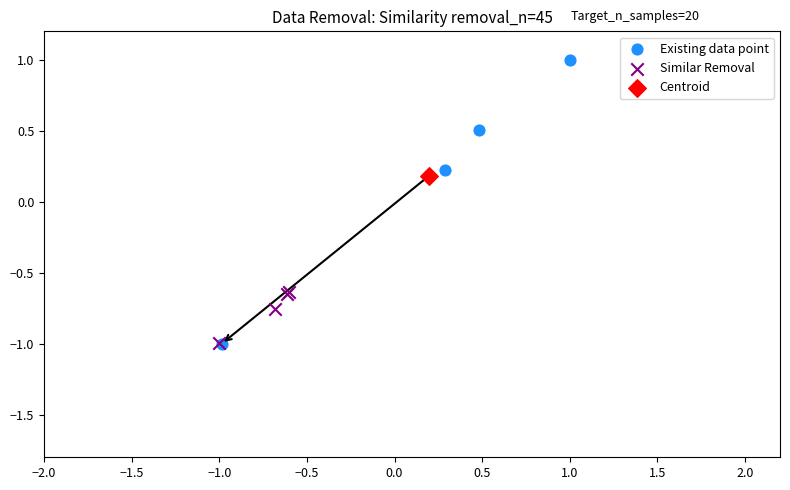

What are all the series names shown in the legend?

Existing data point, Similar Removal, Centroid